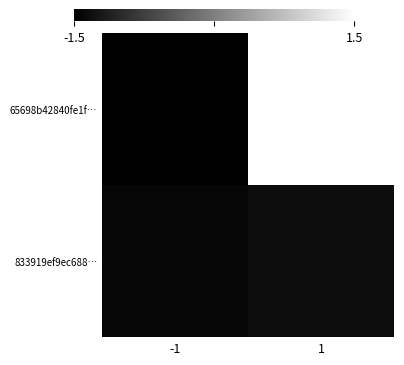

Reading left to right, what are all the values shown in this chart?

65698b42840fe1f…: -1=-1.5	1=1.5
833919ef9ec688…: -1=-1.4	1=-1.4